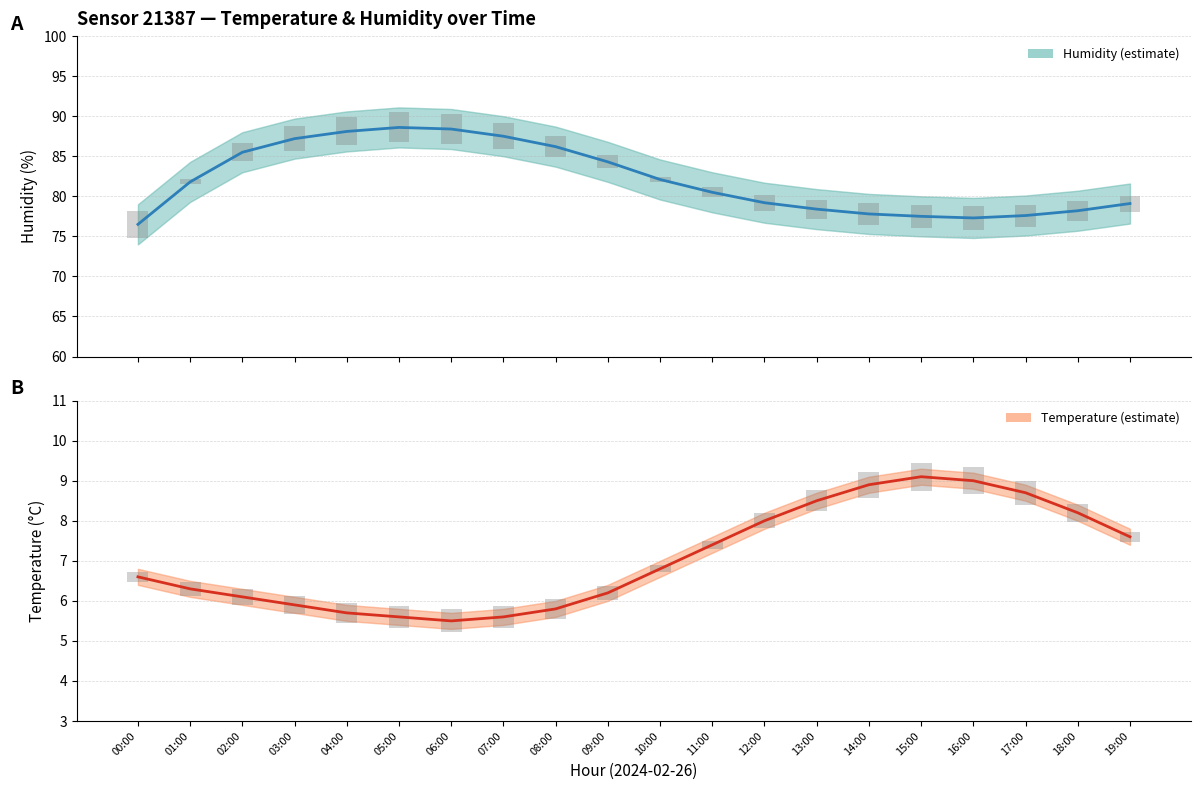

Rank the series by their average value, from lowest to highest.

temperature, humidity